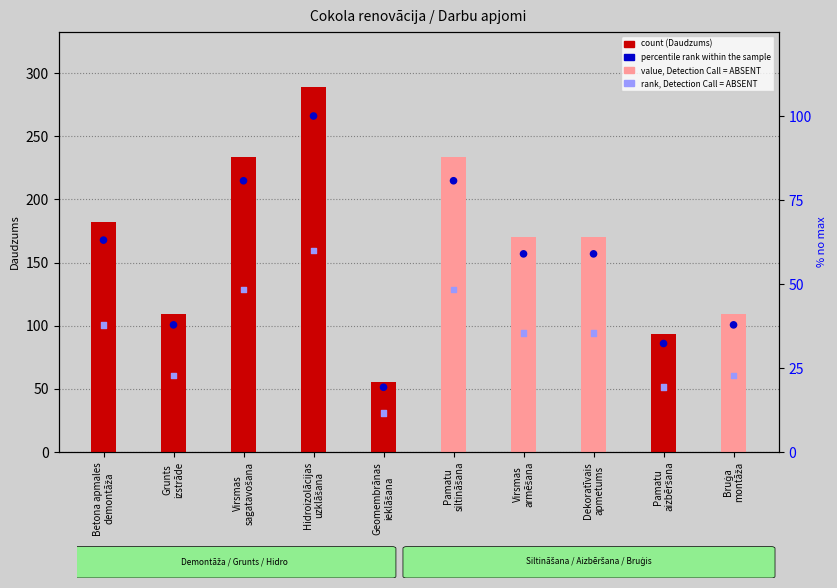

At which category is the sum across all series the highest?

Hidroizolācijas
uzklāšana